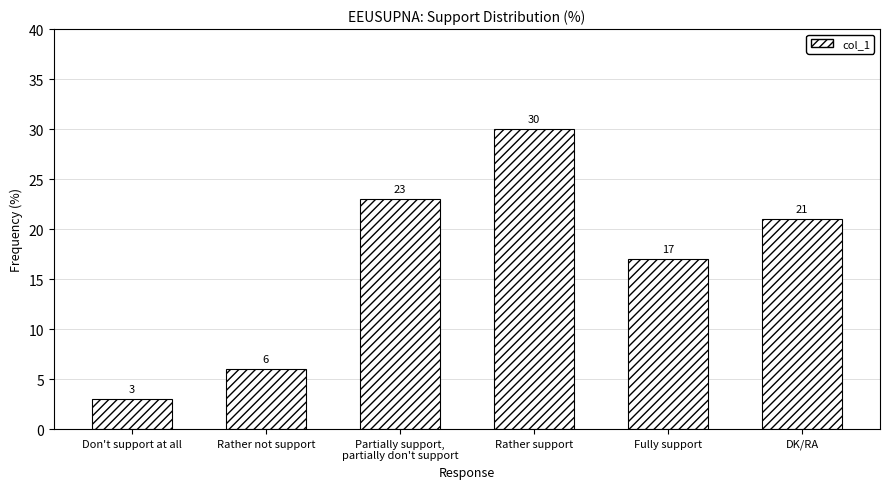

What is the difference between the maximum and minimum values?

27